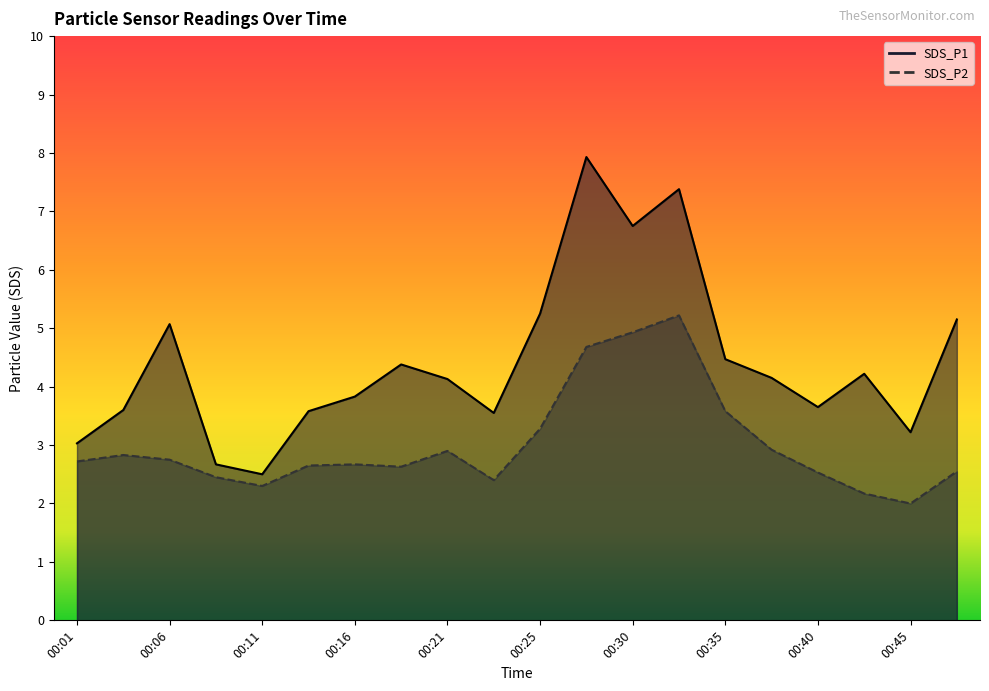

At how many categories does at least one series exceed 2?

20